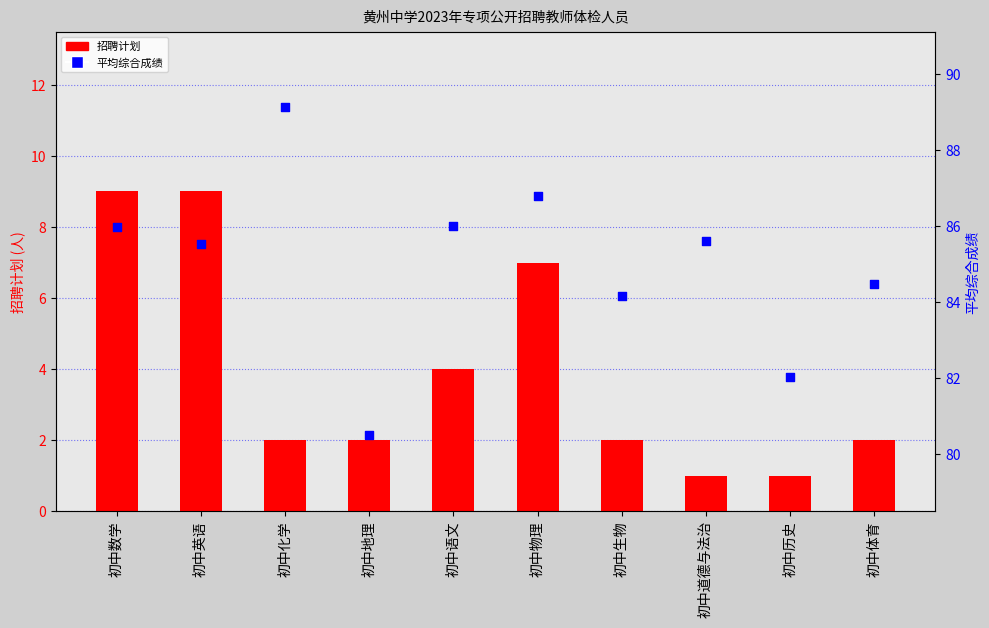

What are all the series names shown in the legend?

招聘计划, 平均综合成绩